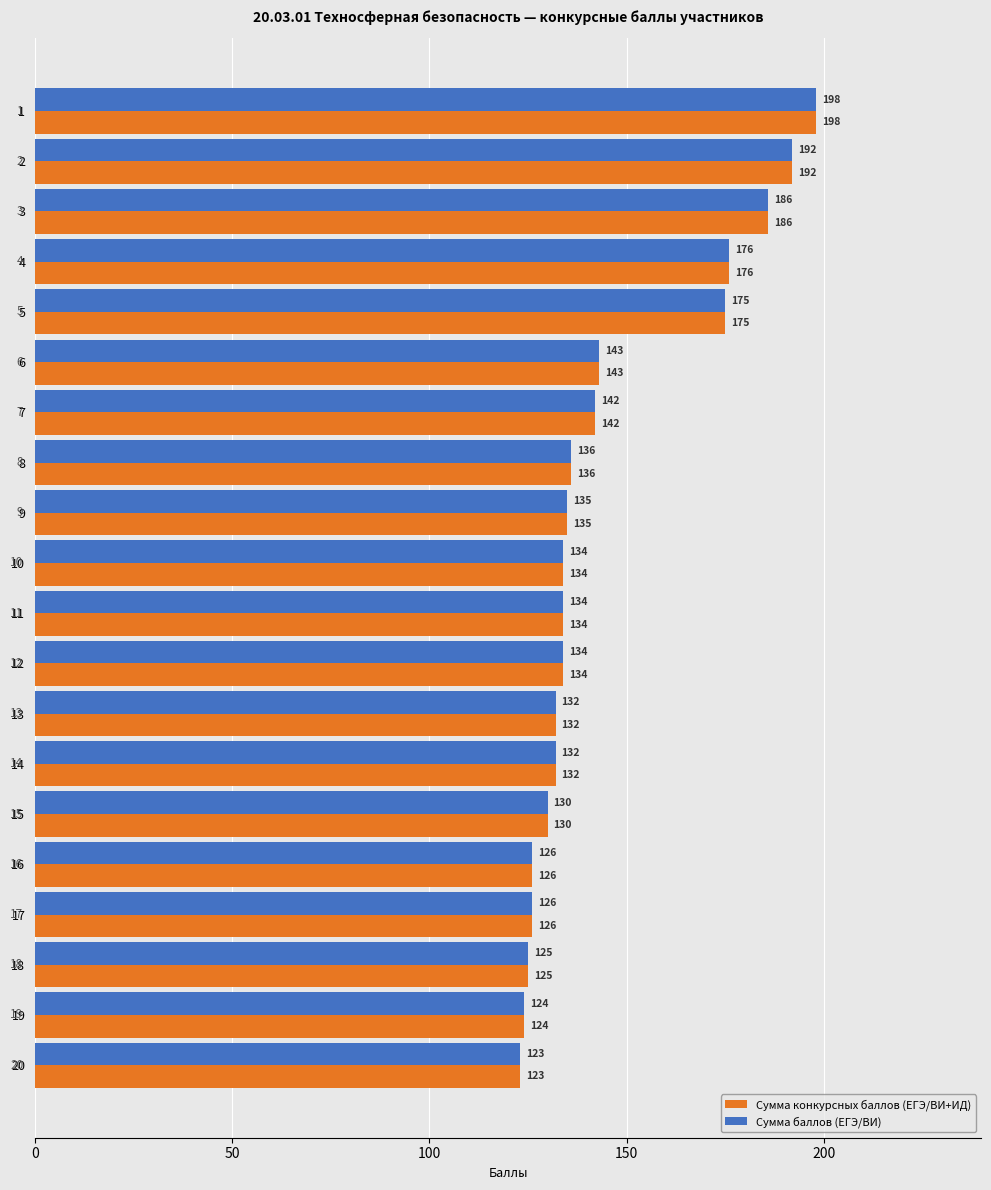

The value of Сумма конкурсных баллов (ЕГЭ/ВИ+ИД) at 11 is 234. True or false?

False